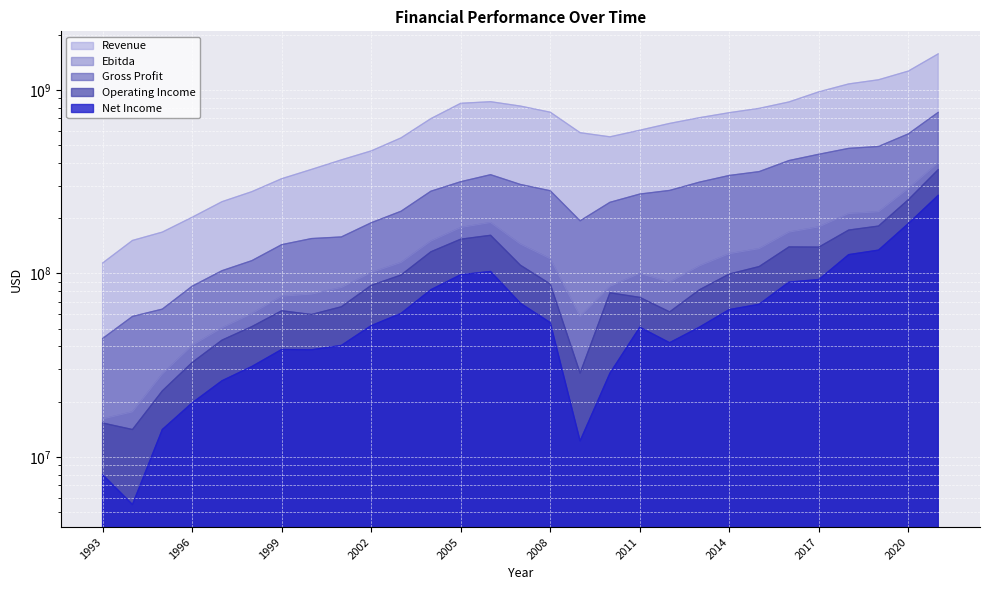

Which series changed the most between 1998 and 2020?

Revenue